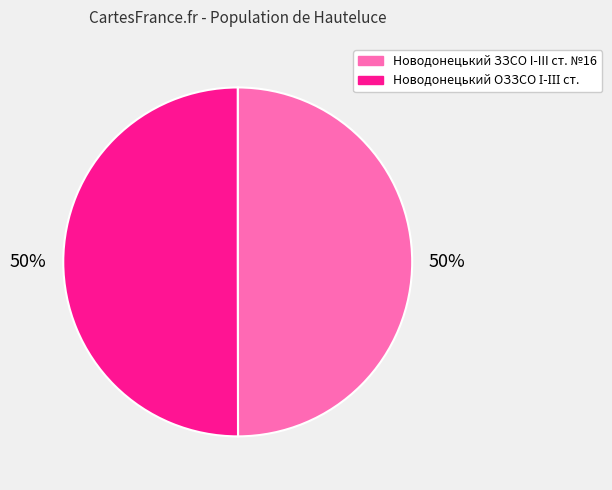

How many segments does this pie chart have?

2